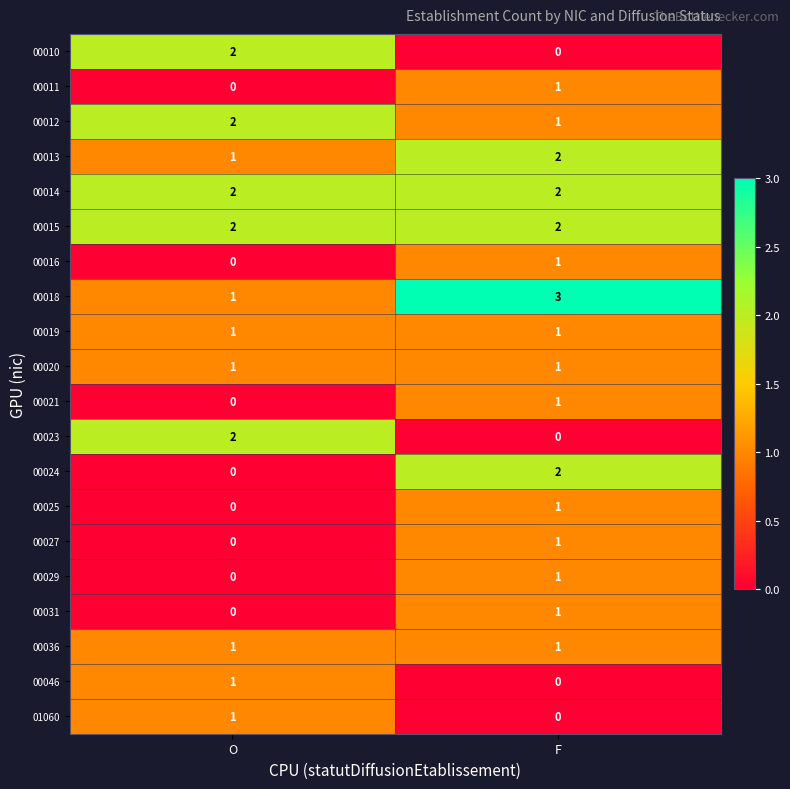

Where is 00031 nearest to the value 0?

O